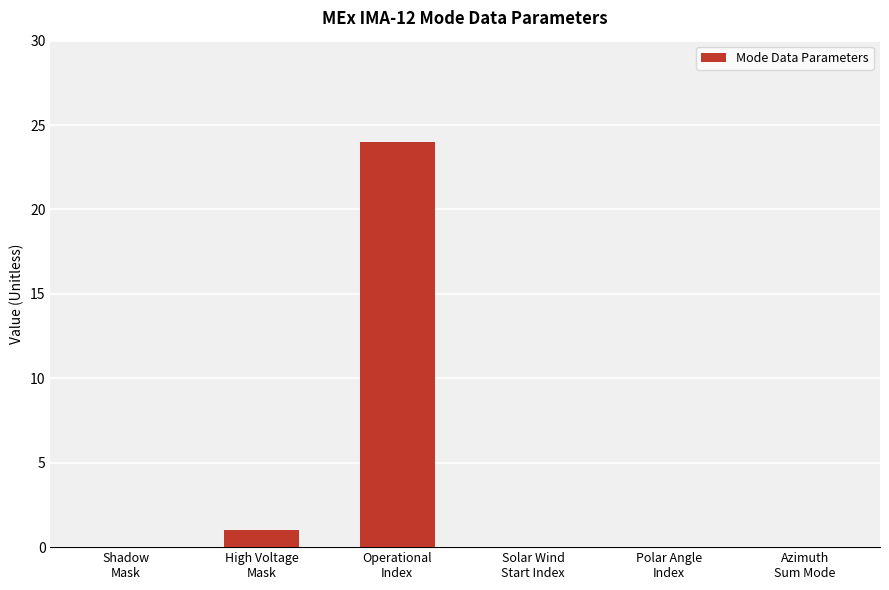

What is the sum of all values?

25